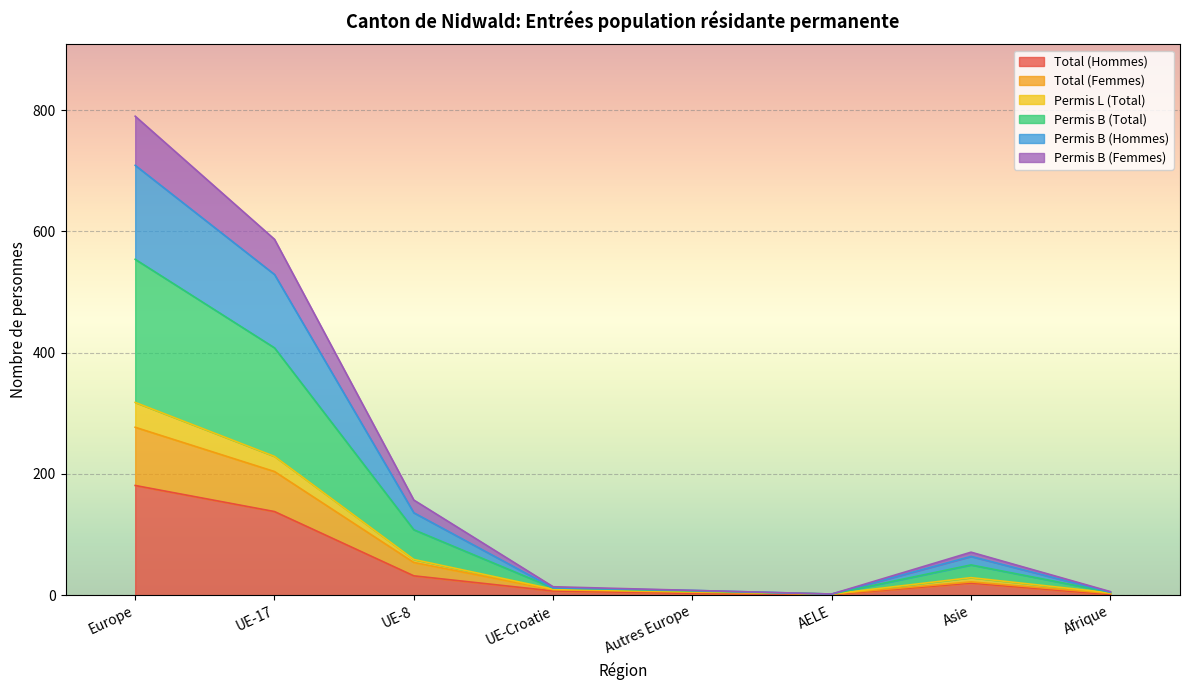

What are all the series names shown in the legend?

Total (Hommes), Total (Femmes), Permis L (Total), Permis B (Total), Permis B (Hommes), Permis B (Femmes)